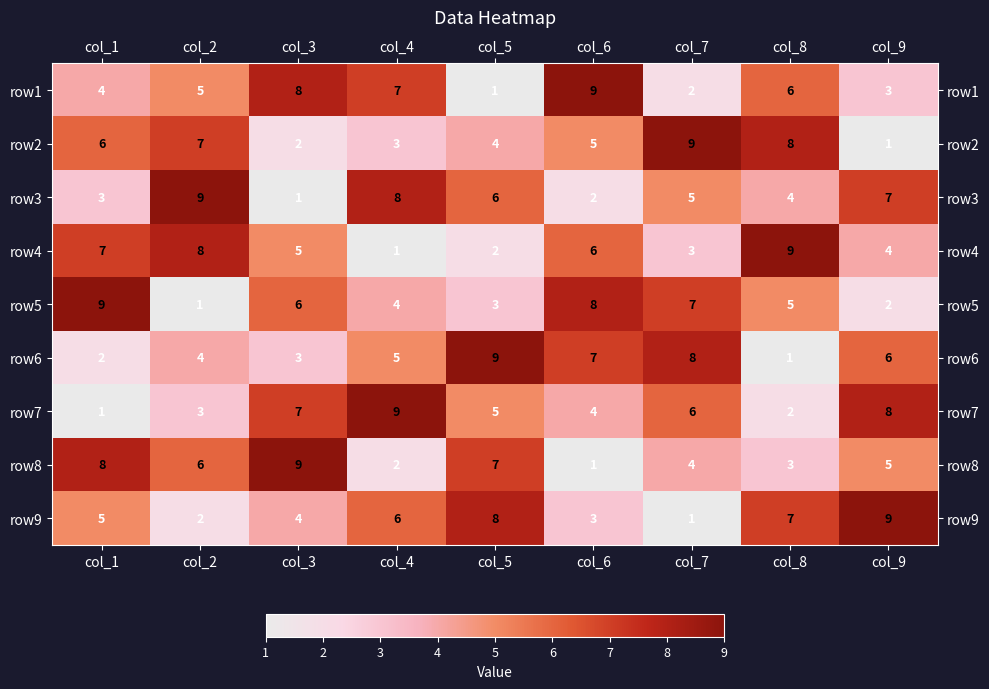

Count the row4 values in the range 3 to 7.

5